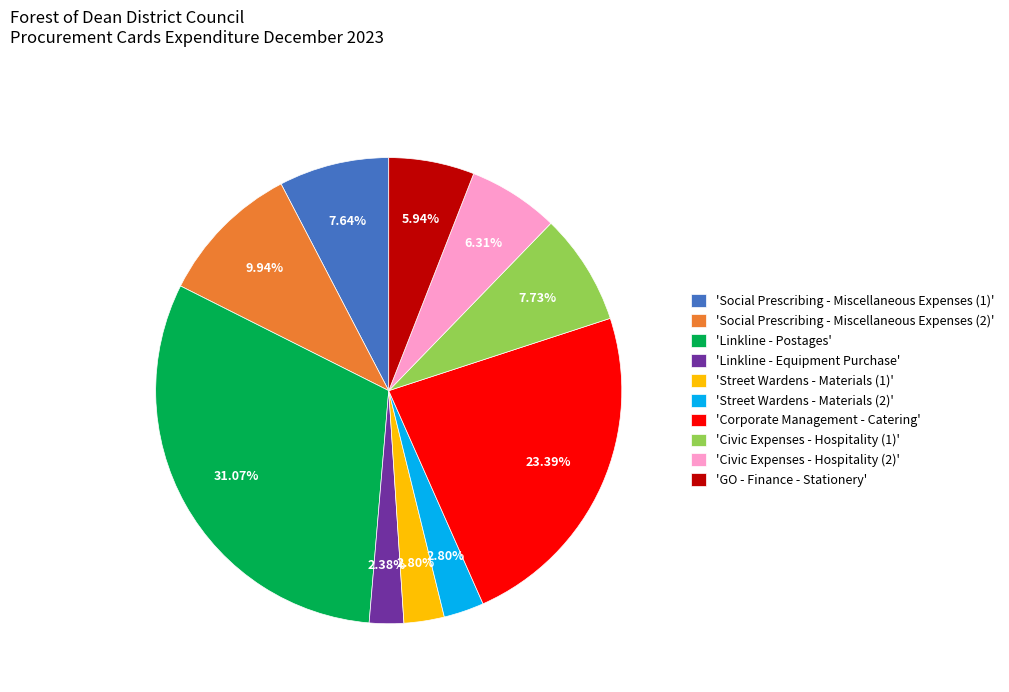

Which category has the biggest portion of the pie?

'Linkline - Postages'